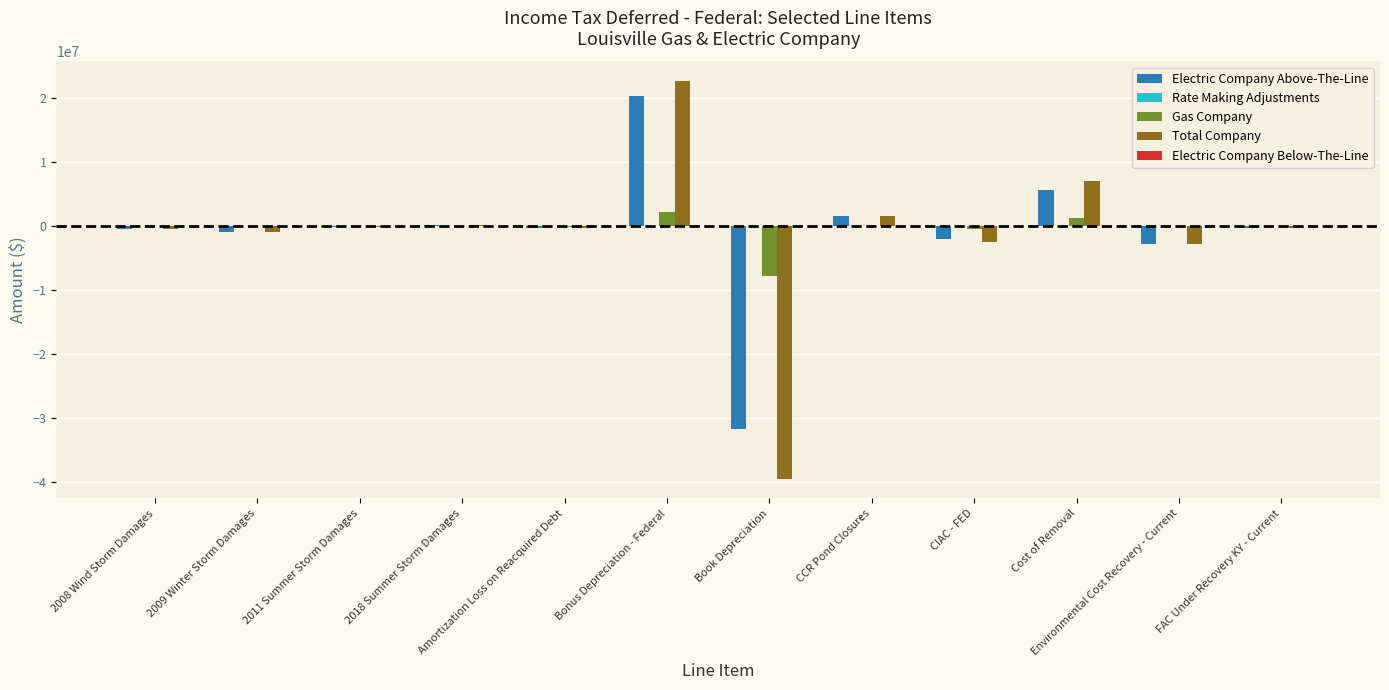

What is the total value across all series at Bonus Depreciation - Federal?

45305331.5